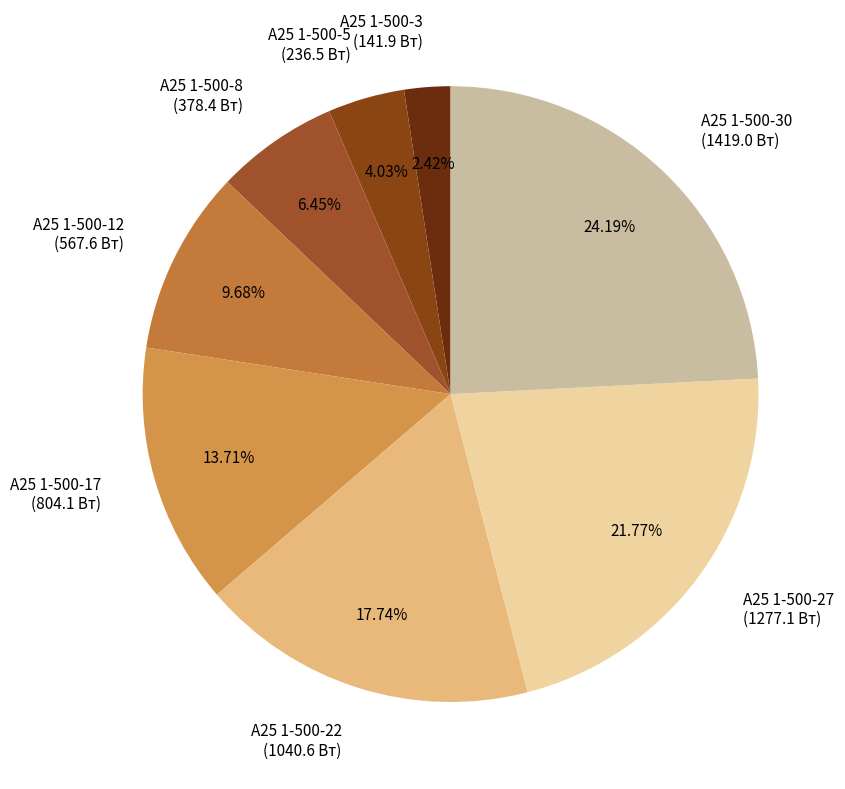

Combined, do А25 1-500-27 (1277.1 Вт) and А25 1-500-17 (804.1 Вт) account for over 50%?

No